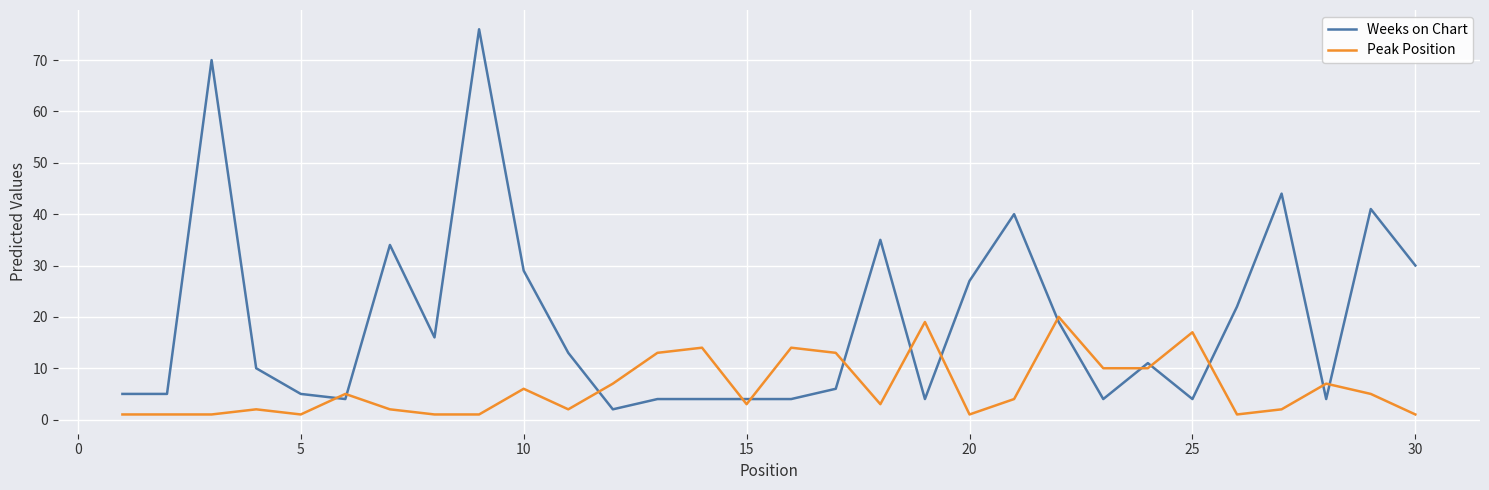

Which series has the widest spread of values?

Weeks on Chart